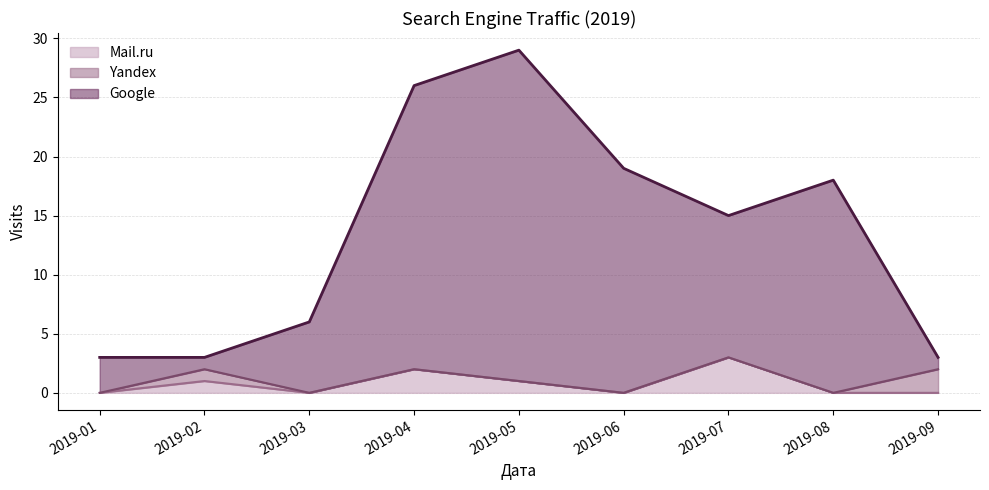

Is it true that Mail.ru equals -1 at 2019-09?

False